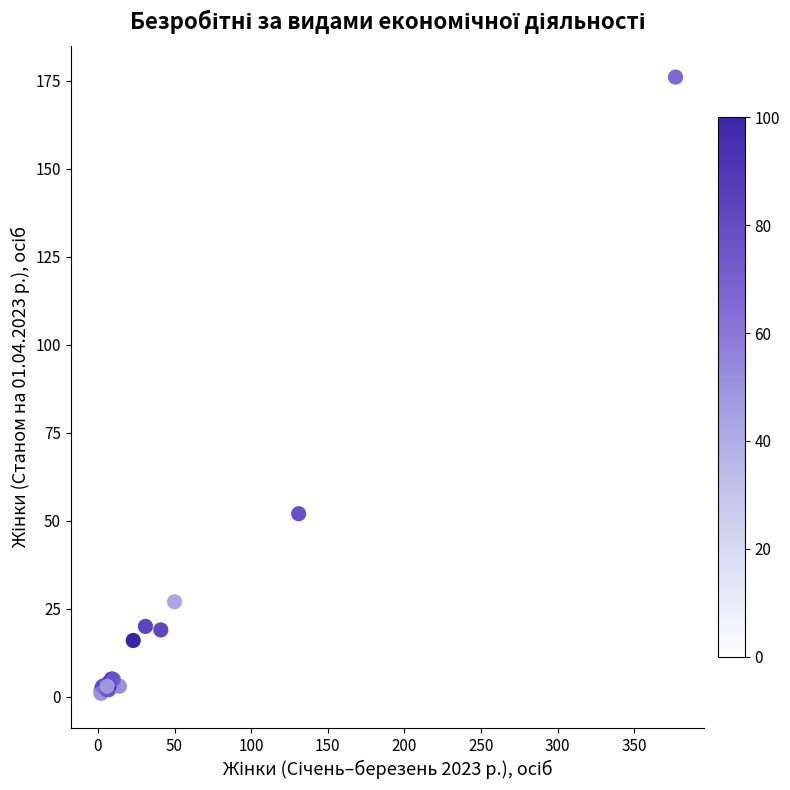

What Y value in the scatter plot is closest to 88?

52